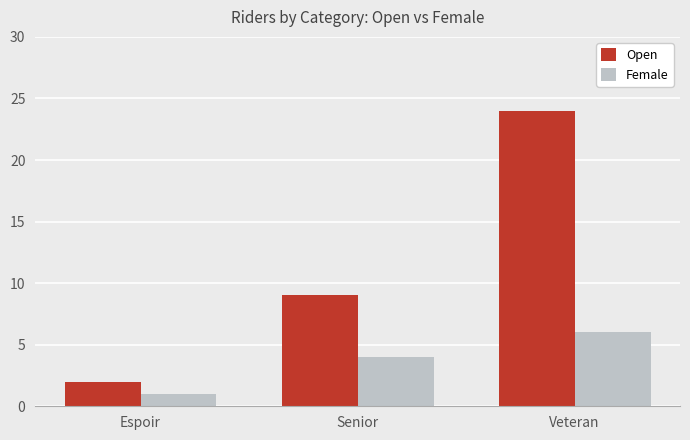

What is the lowest value of the Open series?

2